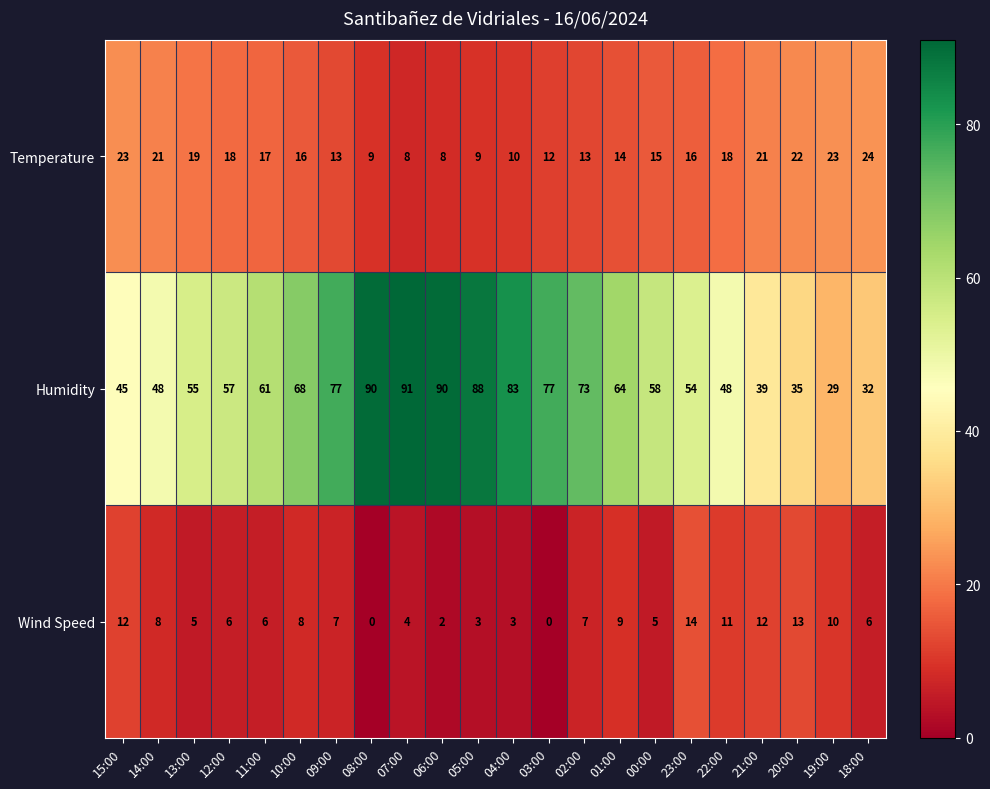

Which series changed the most between 09:00 and 23:00?

Humidity